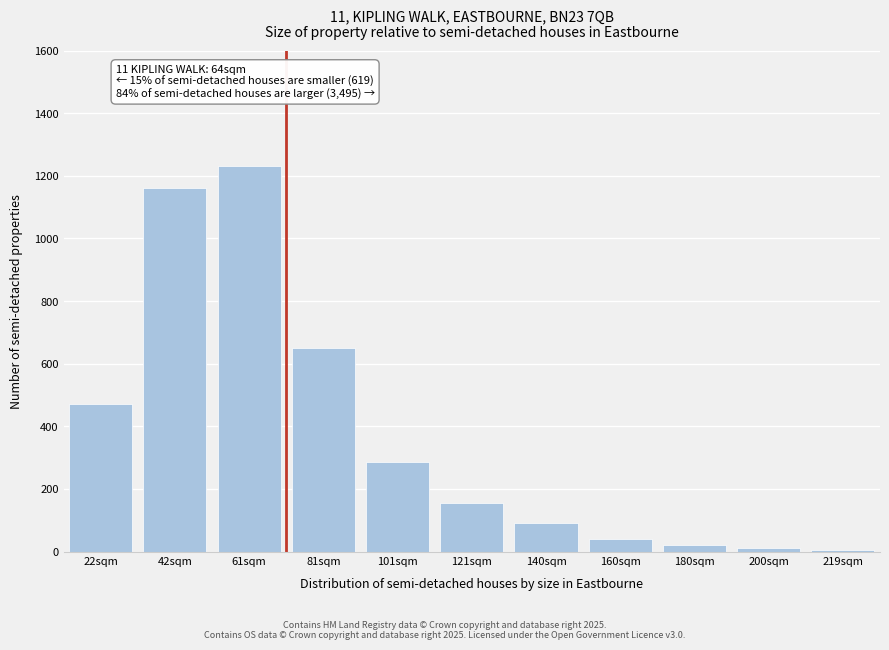

What is the average value?

374